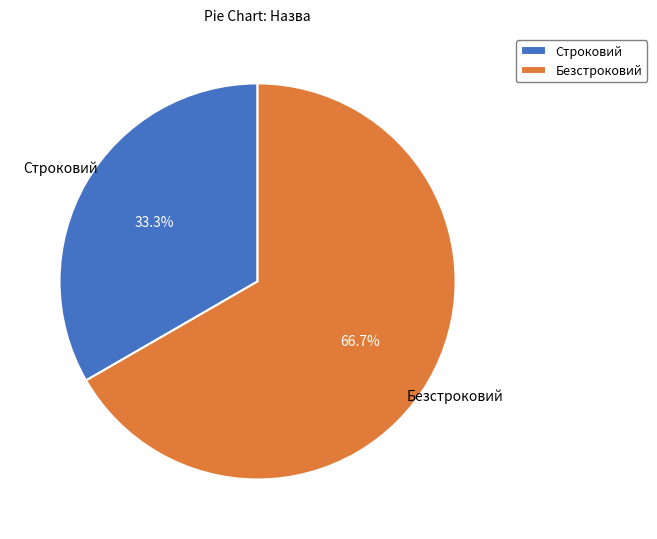

Does Строковий represent more than half of the total?

No